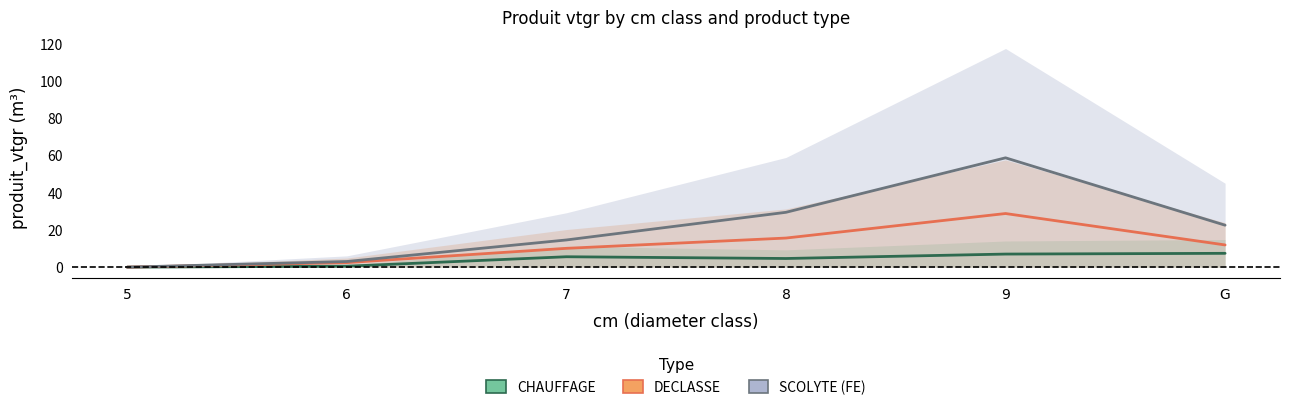

At which category is the sum across all series the highest?

9